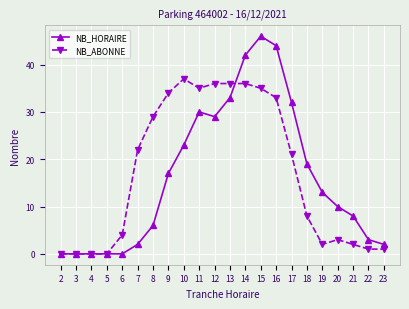

The value of NB_HORAIRE at 10 is 23. True or false?

True